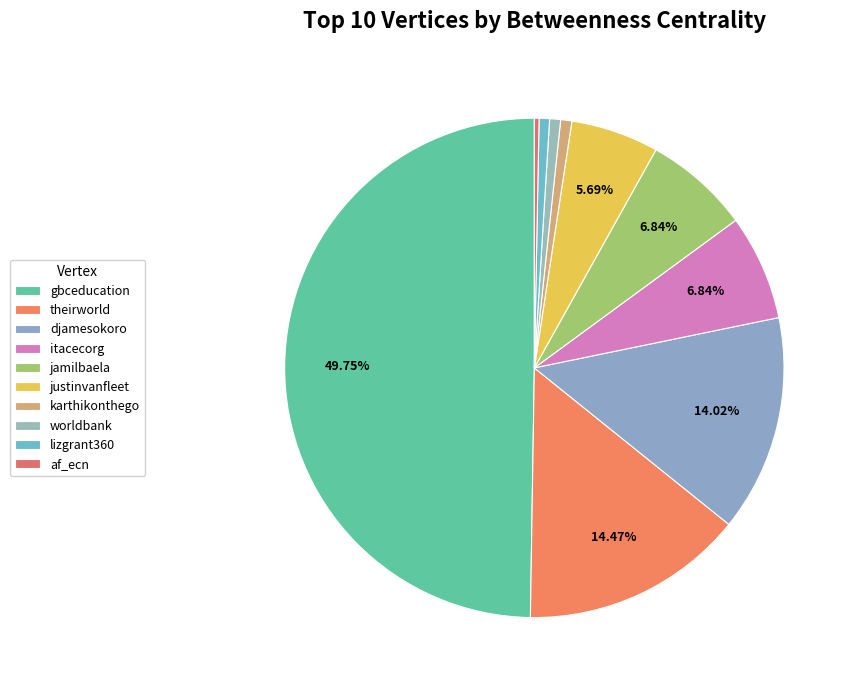

What is the ratio of the value at worldbank to the value at karthikonthego?

1.0